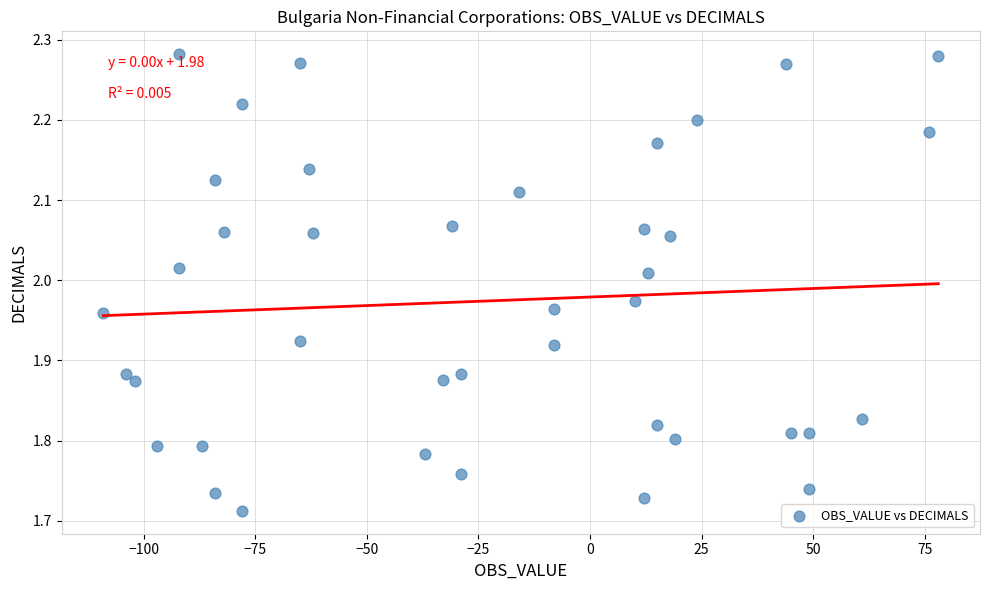

What is the range of Y values (max minus min)?

0.6